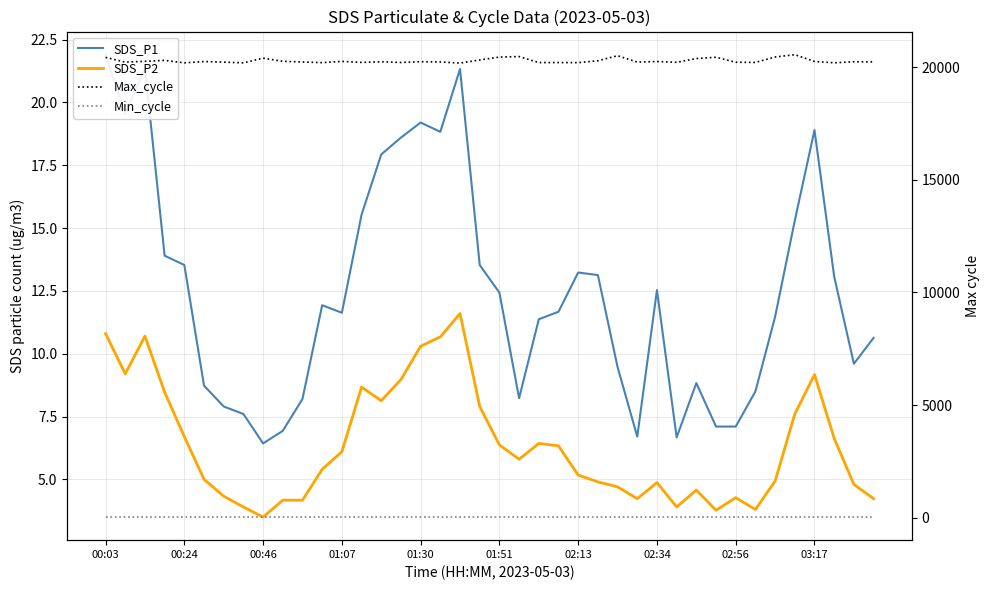

What is the maximum value for Max_cycle?

20559.0